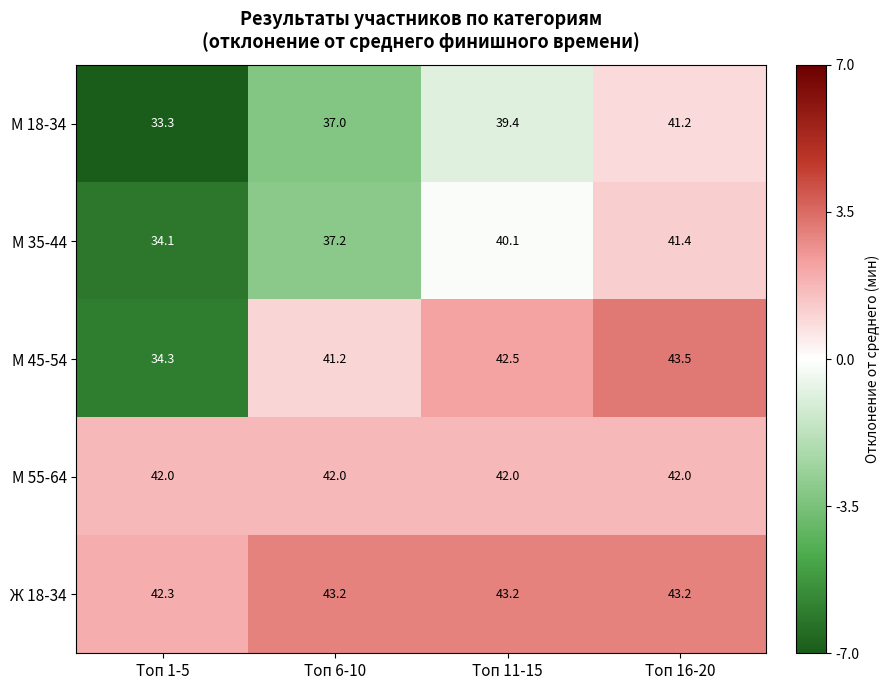

What is the minimum value shown in the chart?

33.3